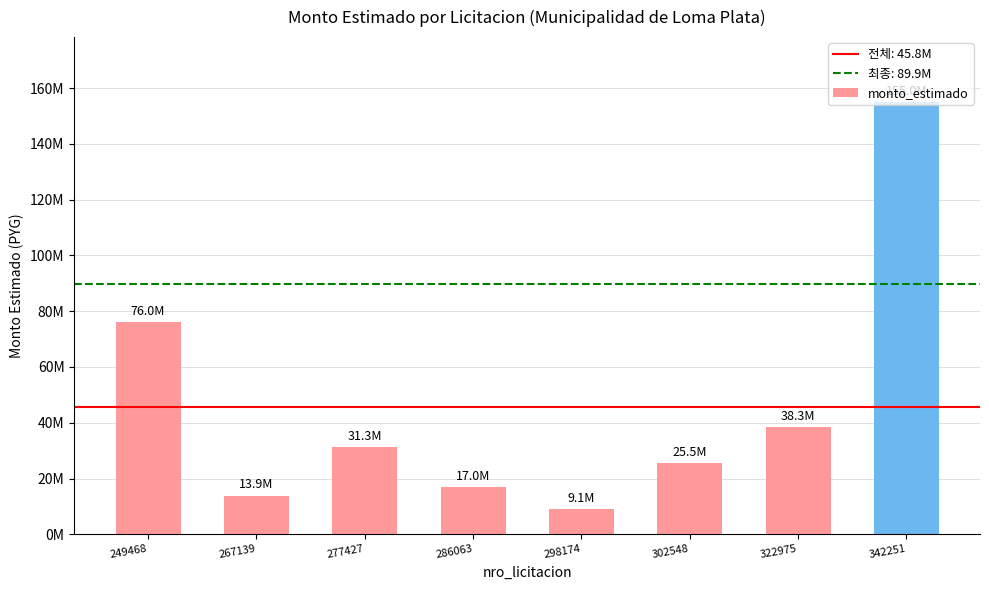

The chart shows a value of 76000000 at 249468. True or false?

True